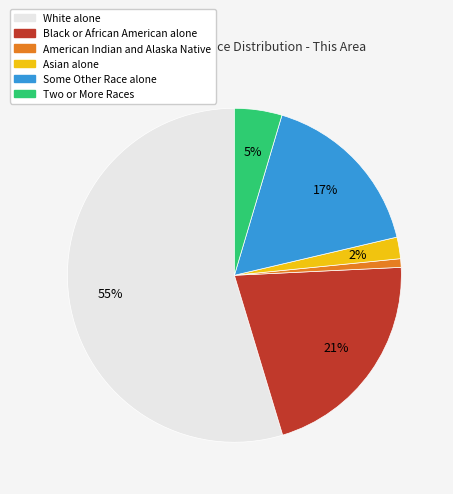

To the nearest percent, what percentage of the pie is Some Other Race alone?

17%